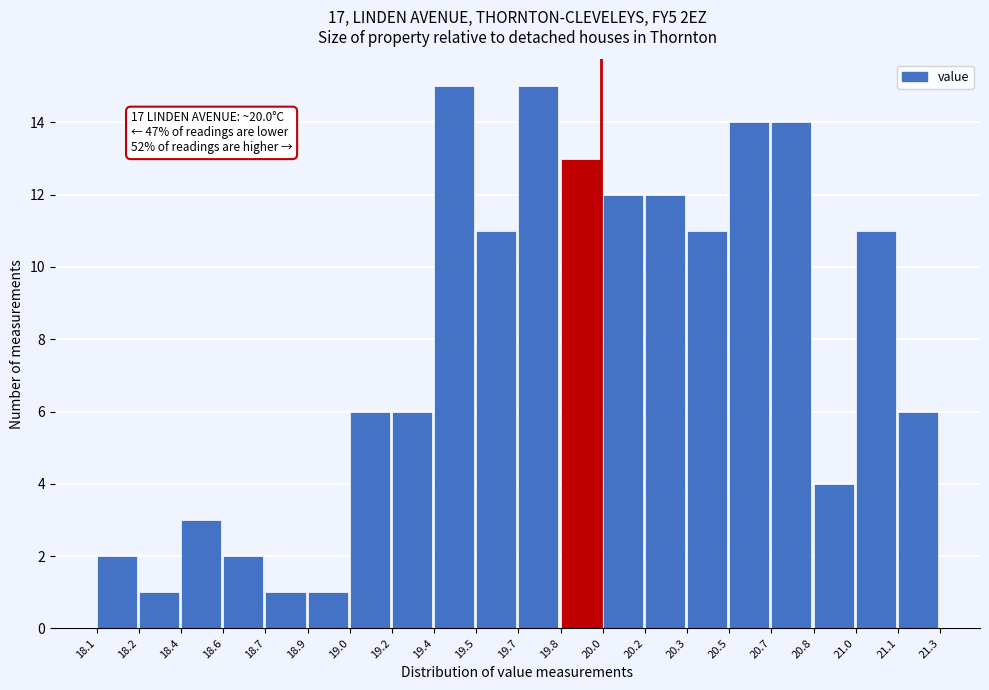

Reading left to right, extract all data points from this chart.

2	1	3	2	1	1	6	6	15	11	15	13	12	12	11	14	14	4	11	6